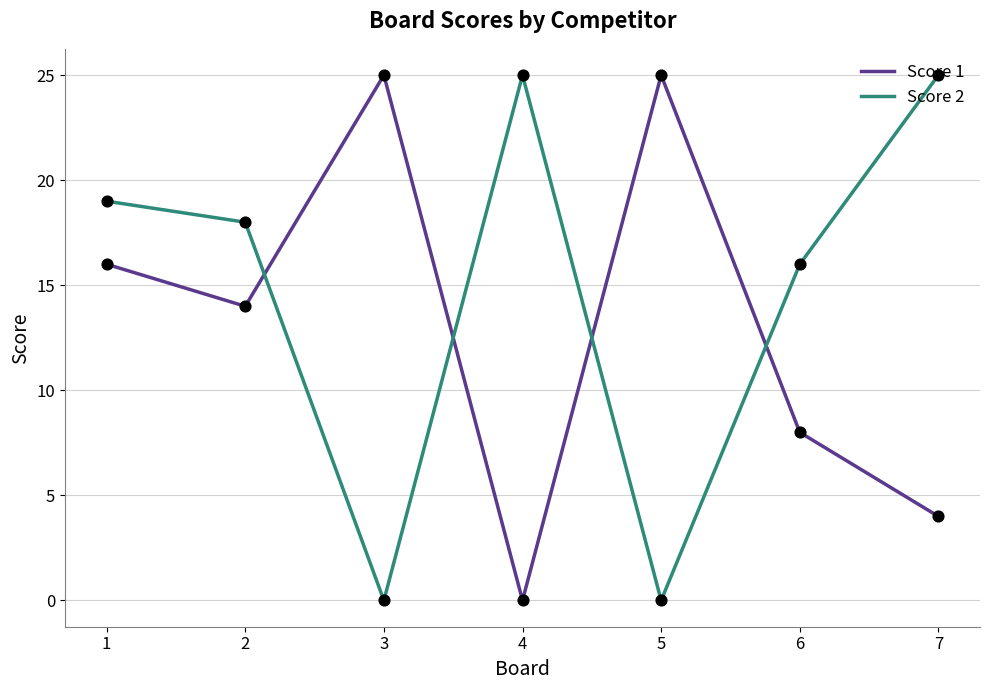

What are all the series names shown in the legend?

Score 1, Score 2